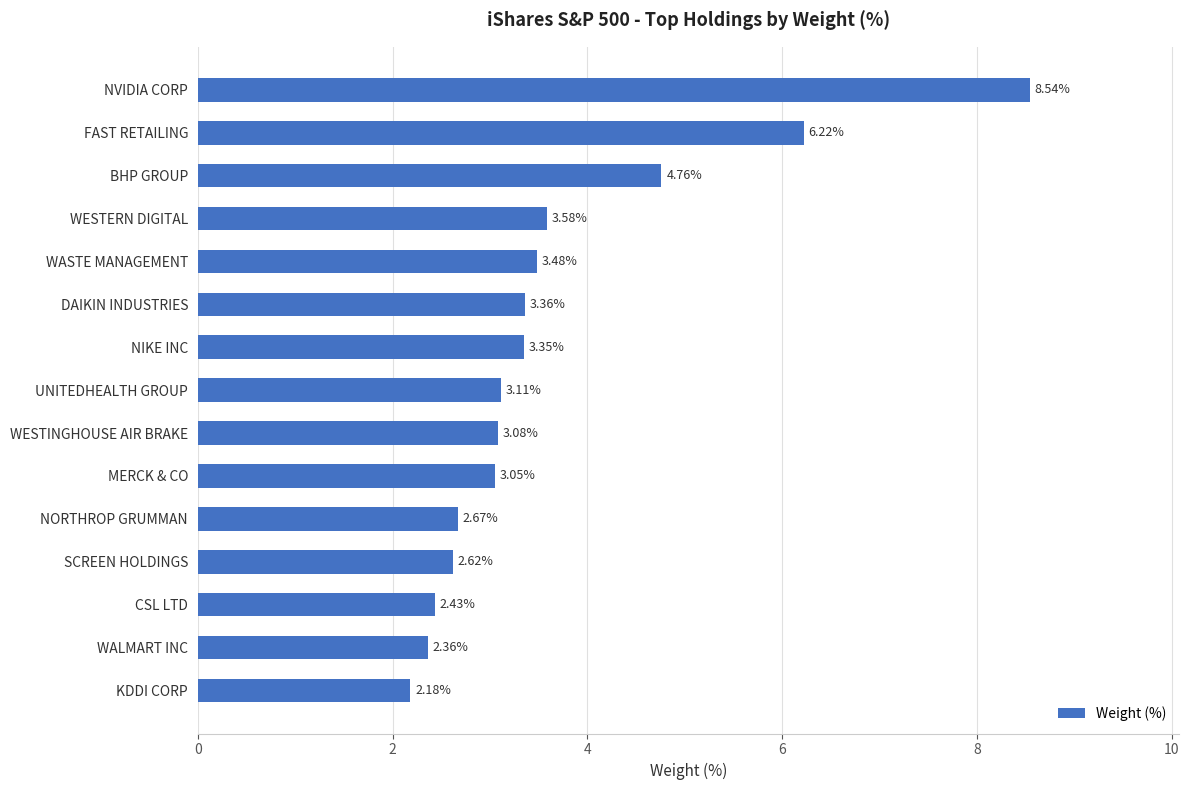

How many data points are less than 3?

5